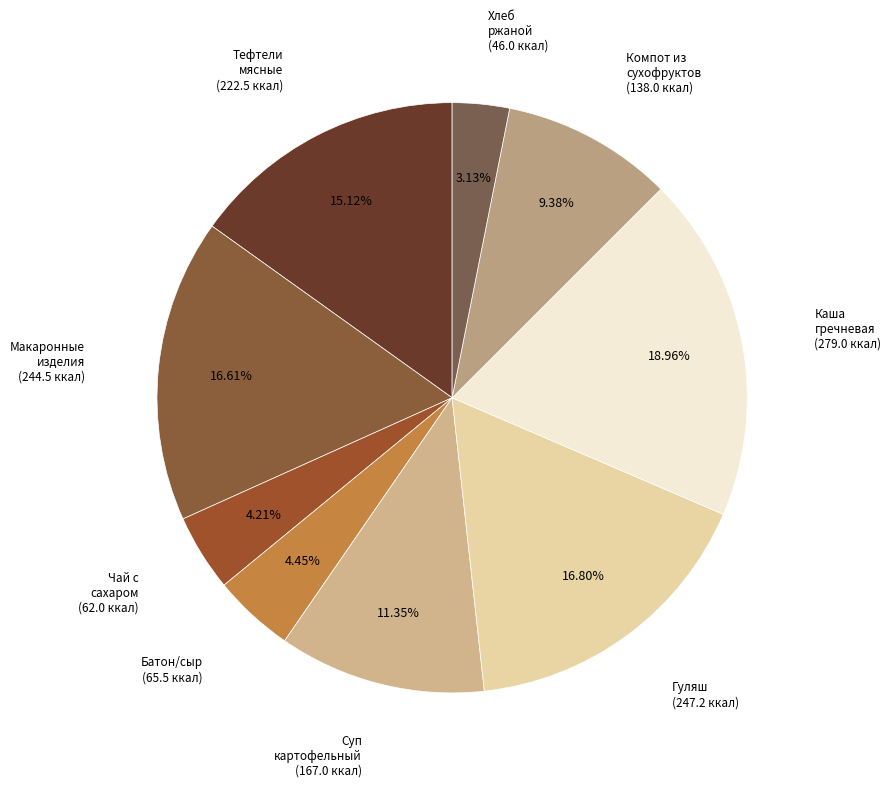

How many slices are in this pie chart?

9